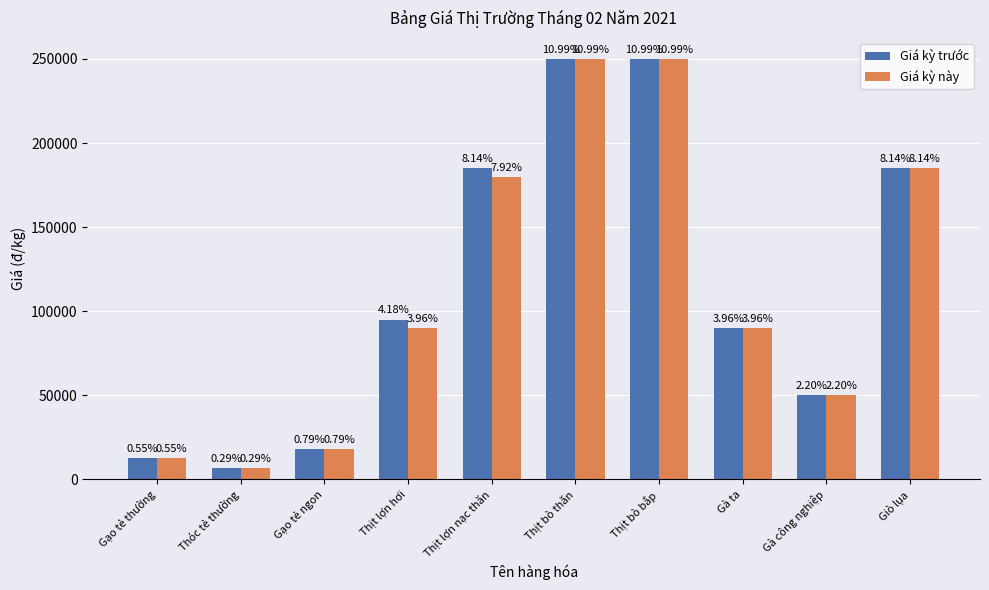

What is the average value of the Giá kỳ trước series?

114200